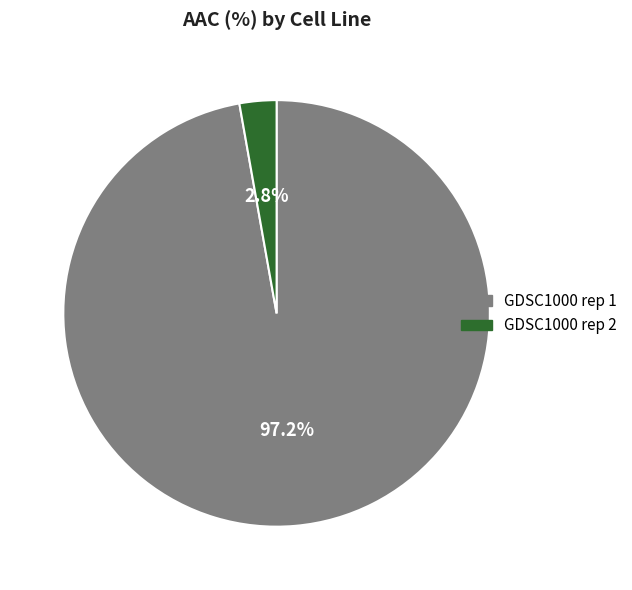

How much of the chart is everything except GDSC1000 rep 2?

97.2%